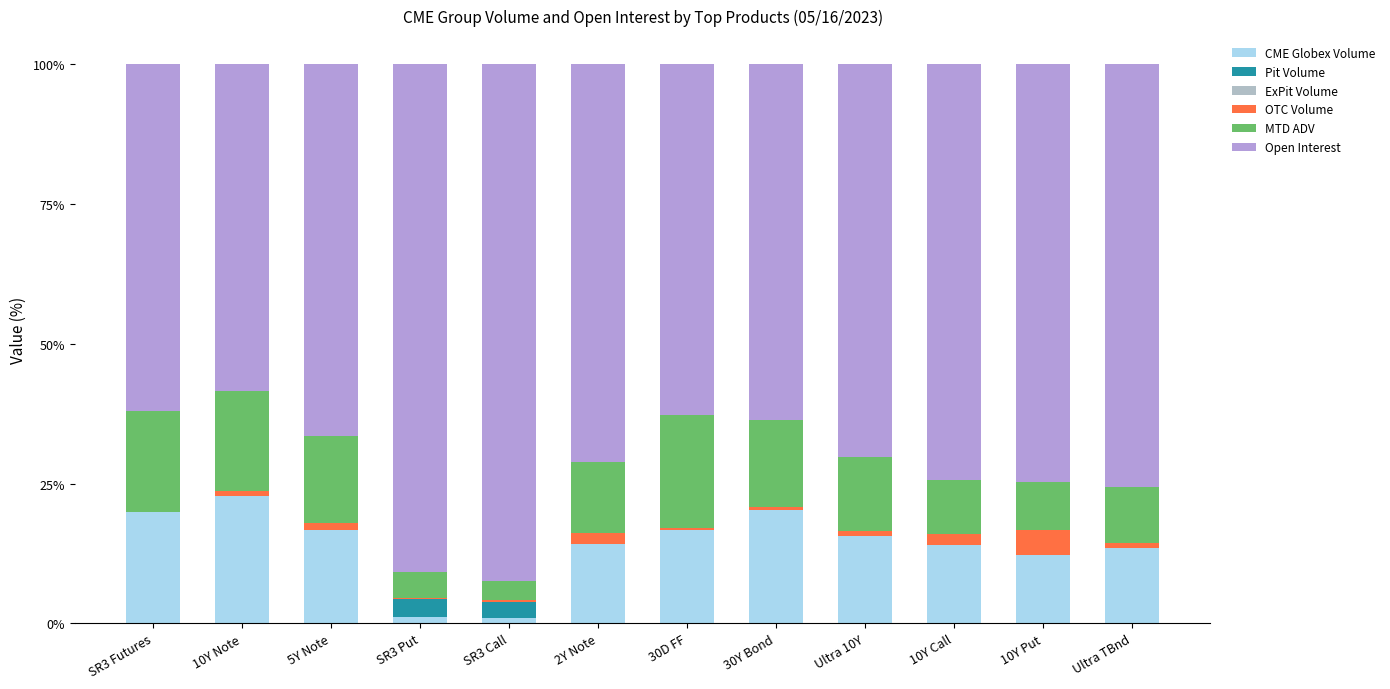

Are the bars horizontal?

No